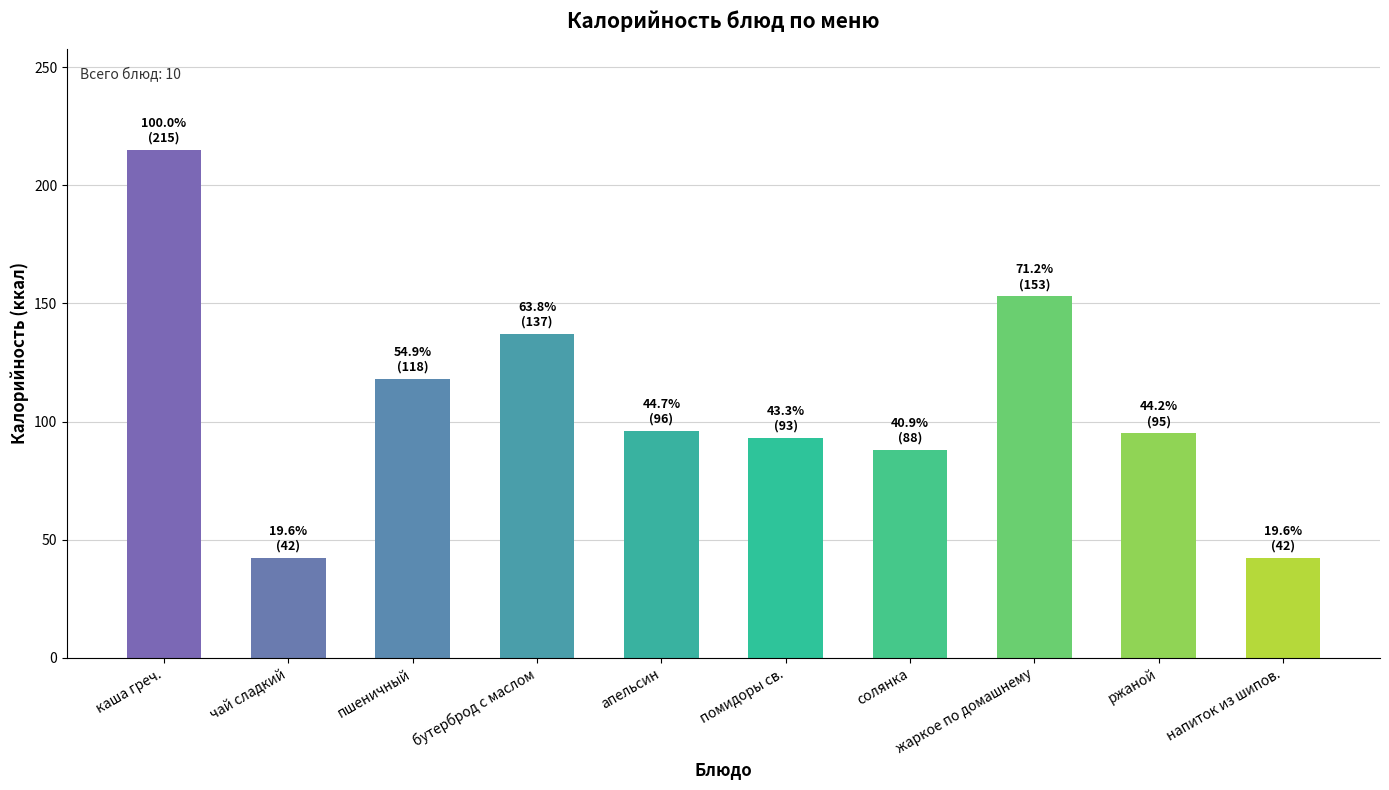

The chart shows a value of 95.0 at ржаной. True or false?

True